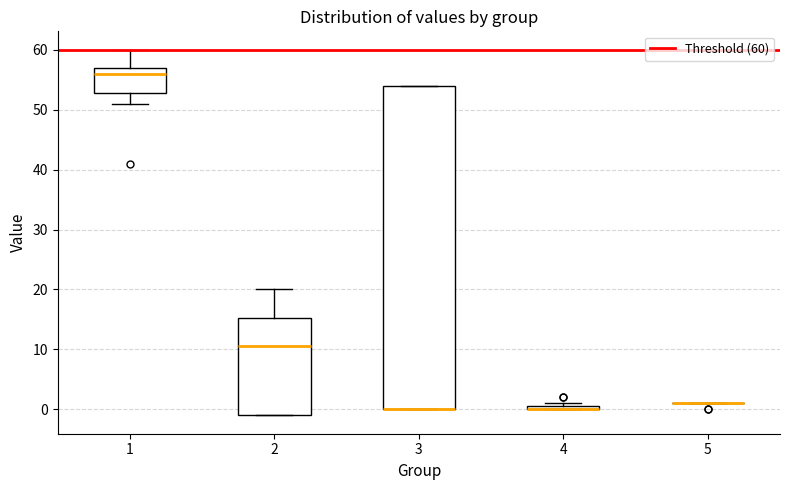

Which box is the tallest, from its lower edge to its upper edge?

3